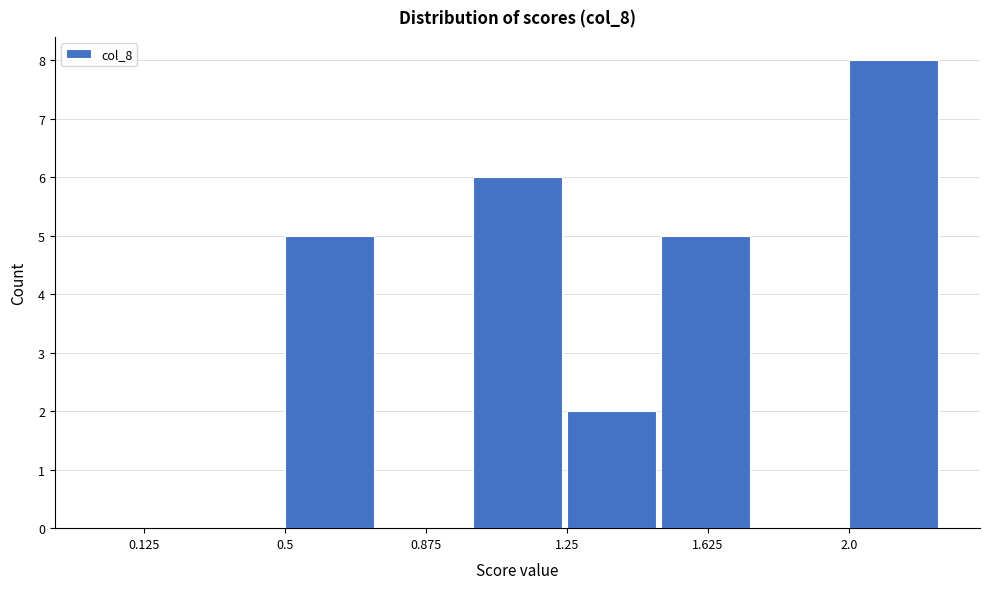

Reading left to right, list every bar in this chart as the range it spans on the x-axis followed by its height. The values are not printed on the chart, so give them approximately, as read against the axis.

0.00 to 0.25: 0
0.25 to 0.50: 0
0.50 to 0.75: 5
0.75 to 1.00: 0
1.00 to 1.25: 6
1.25 to 1.50: 2
1.50 to 1.75: 5
1.75 to 2.00: 0
2.00 to 2.25: 8